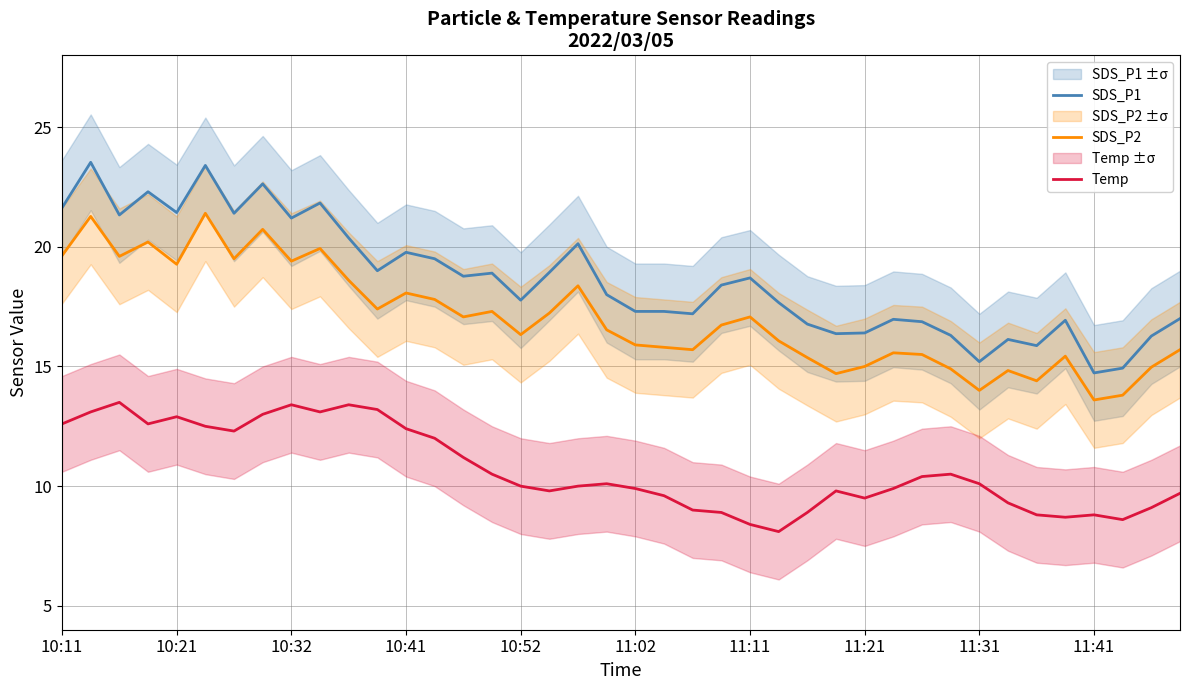

What is the maximum value shown in the chart?

23.5